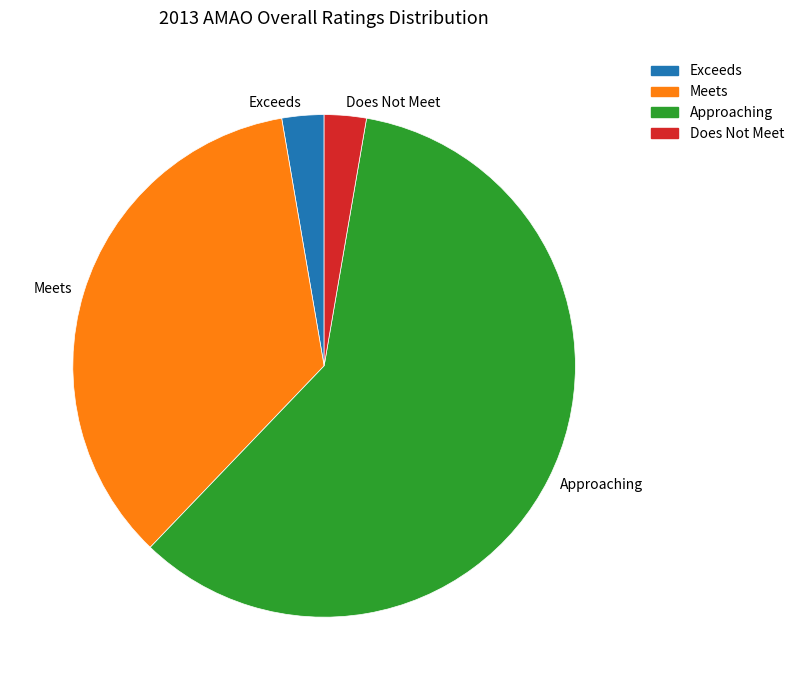

Is there any slice that represents more than half of the pie?

Yes